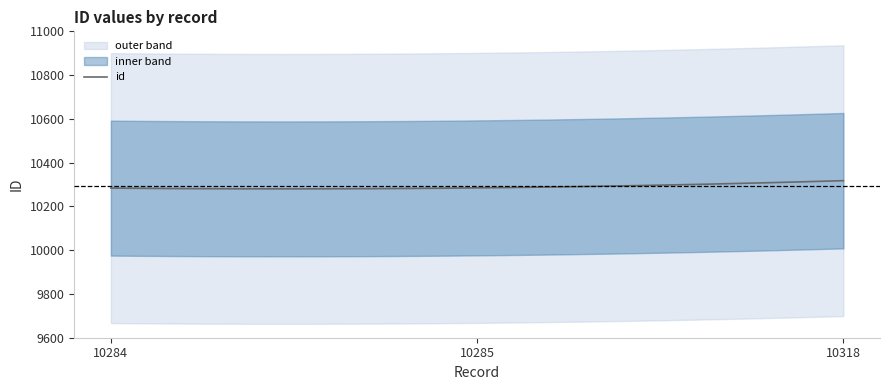

Where does the data first go above 10285?

10318